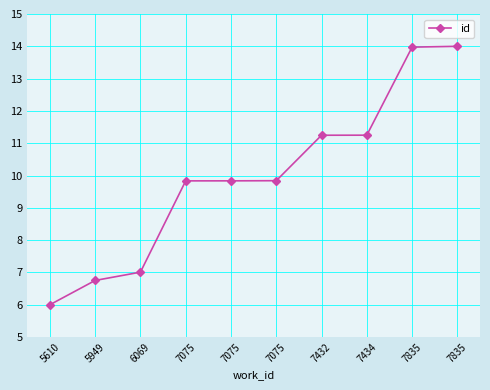

Approximately how many times larger is the value at 7434 compared to 7075?

1.1